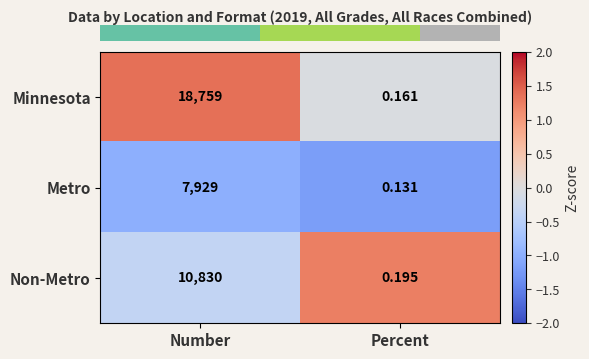

How many data points in Minnesota are less than 18759?

1